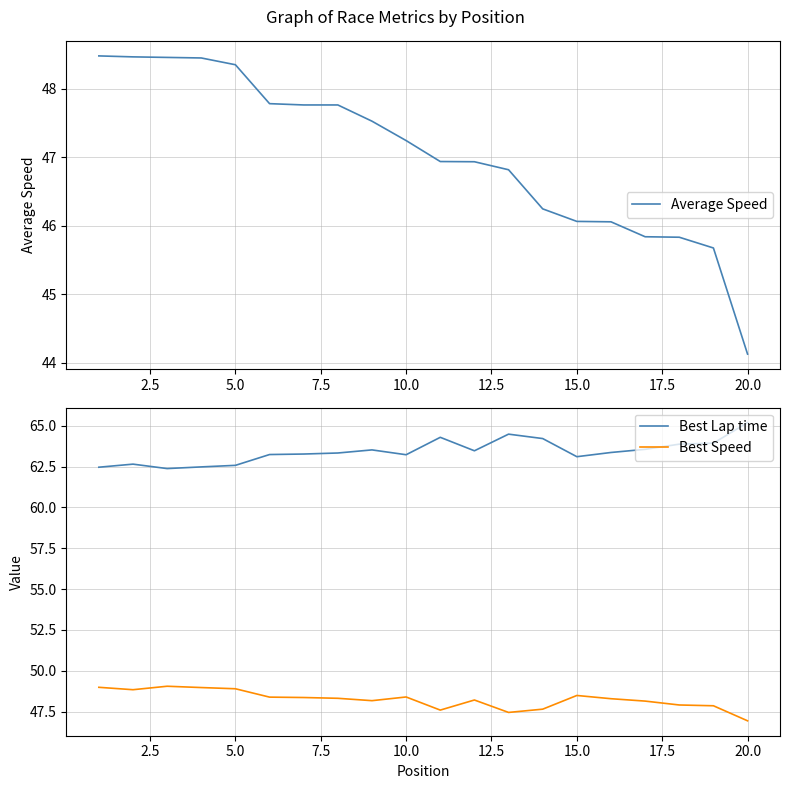

Reading left to right, list all the values displayed in this chart.

Average Speed: 48.5	48.5	48.5	48.4	48.3	47.8	47.8	47.8	47.5	47.2	46.9	46.9	46.8	46.2	46.1	46.1	45.8	45.8	45.7	44.1
Best Lap time: 62.5	62.6	62.4	62.5	62.6	63.2	63.3	63.3	63.5	63.2	64.3	63.5	64.5	64.2	63.1	63.4	63.6	63.9	63.9	65.2
Best Speed: 49.0	48.8	49.1	49.0	48.9	48.4	48.4	48.3	48.2	48.4	47.6	48.2	47.5	47.7	48.5	48.3	48.1	47.9	47.9	46.9